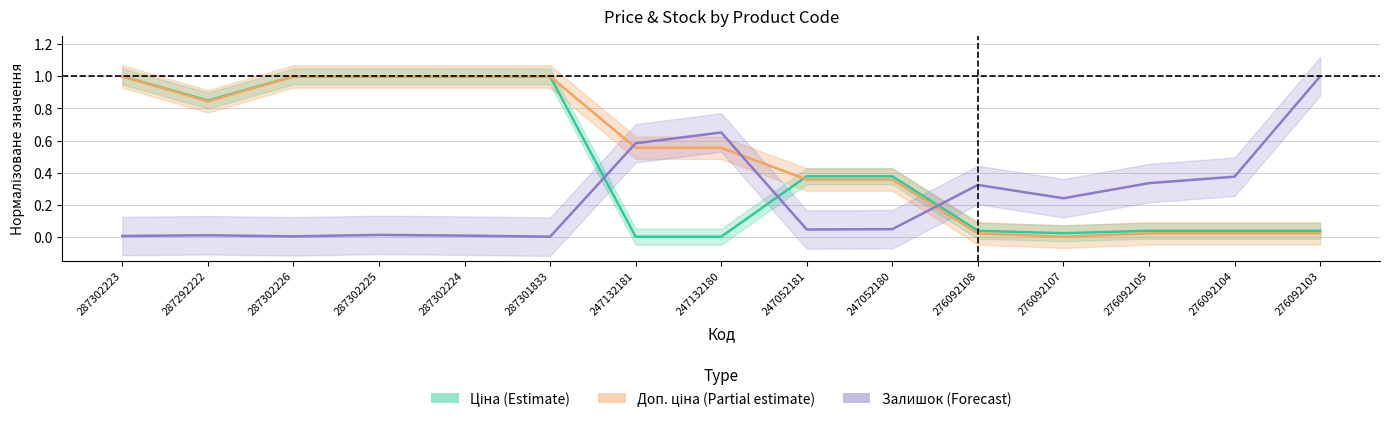

What is the difference between the second highest and second lowest values in the Залишок series?

0.6